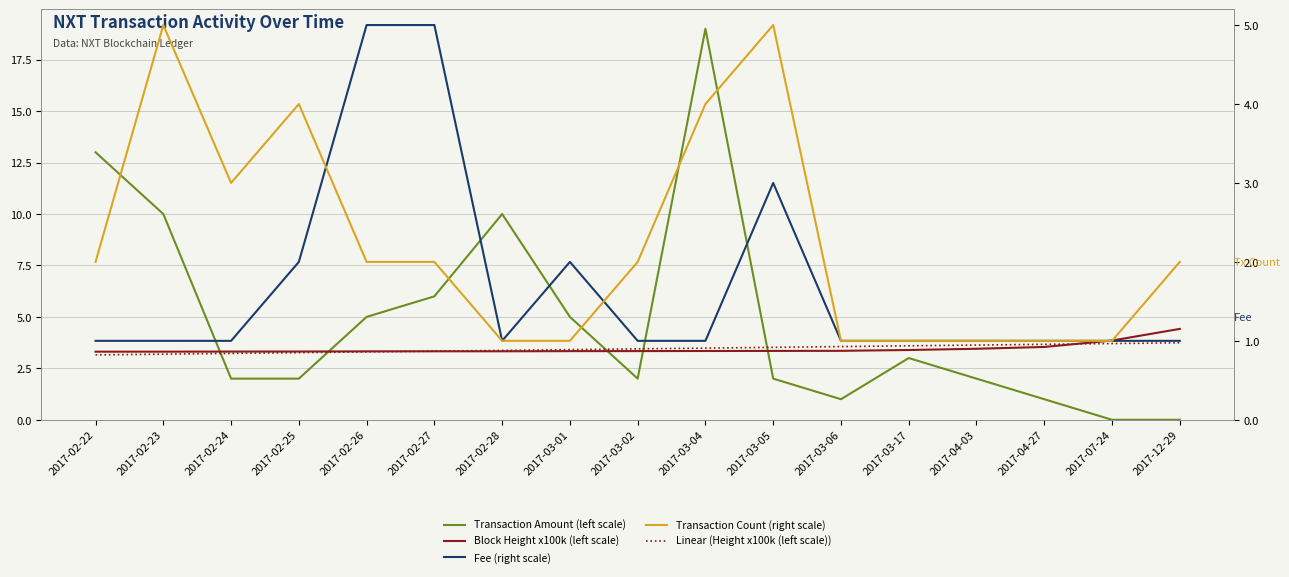

What is the difference between the maximum and minimum values in the Fee (right scale) series?

4.0